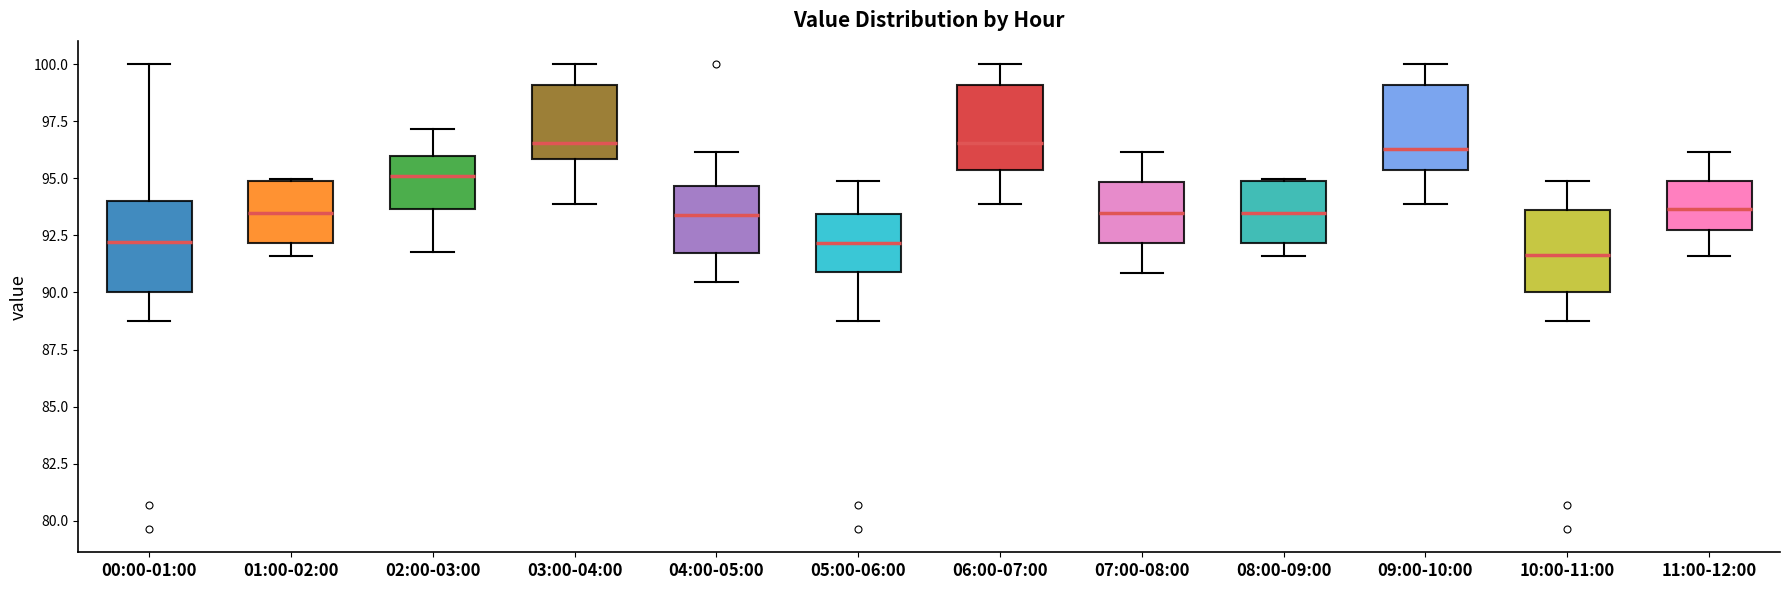

Reading left to right, transcribe this box plot: for each box, give where its median line is, the range the box spans, and where its two whiskers end, as read against the y-axis. The values are not printed on the chart, so give them approximately, as read against the axis.

00:00-01:00: median 92.0, box 90.0 to 94.0, whiskers 89.0 to 100.0
01:00-02:00: median 93.5, box 92.0 to 95.0, whiskers 91.5 to 95.0
02:00-03:00: median 95.0, box 93.5 to 96.0, whiskers 92.0 to 97.0
03:00-04:00: median 96.5, box 96.0 to 99.0, whiskers 94.0 to 100.0
04:00-05:00: median 93.5, box 92.0 to 94.5, whiskers 90.5 to 96.0
05:00-06:00: median 92.0, box 91.0 to 93.5, whiskers 89.0 to 95.0
06:00-07:00: median 96.5, box 95.5 to 99.0, whiskers 94.0 to 100.0
07:00-08:00: median 93.5, box 92.0 to 95.0, whiskers 91.0 to 96.0
08:00-09:00: median 93.5, box 92.0 to 95.0, whiskers 91.5 to 95.0
09:00-10:00: median 96.5, box 95.5 to 99.0, whiskers 94.0 to 100.0
10:00-11:00: median 91.5, box 90.0 to 93.5, whiskers 89.0 to 95.0
11:00-12:00: median 93.5, box 92.5 to 95.0, whiskers 91.5 to 96.0